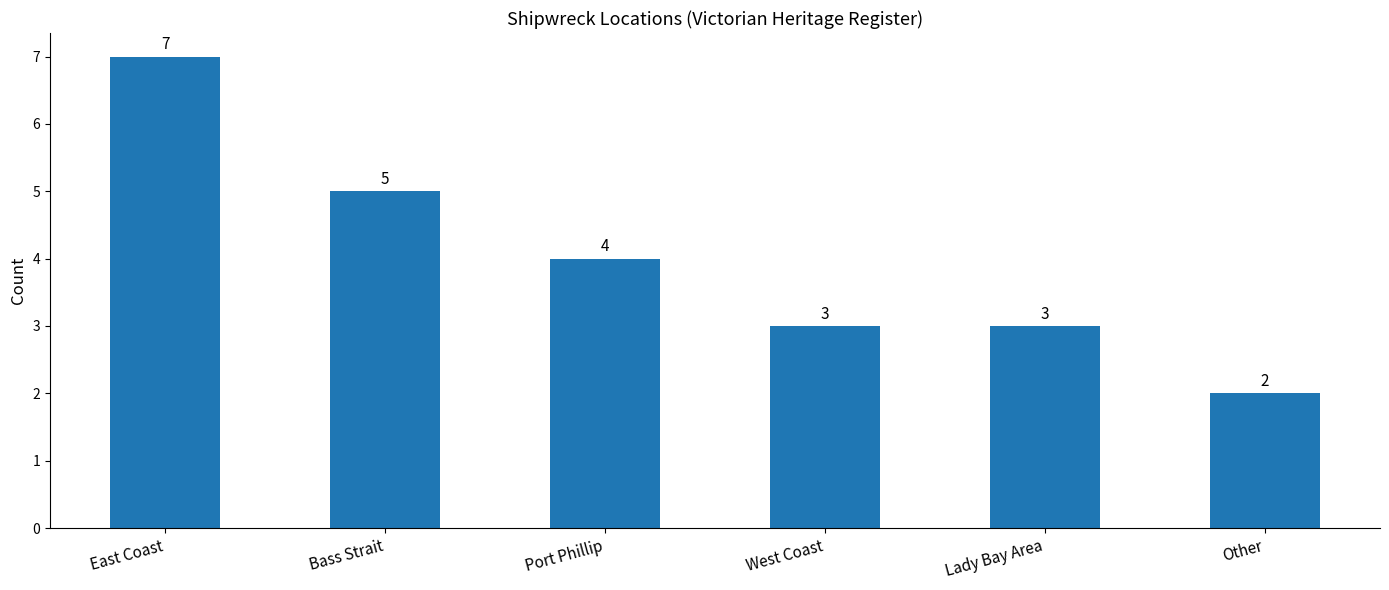

What is the value of the 5th bar from the left?

3